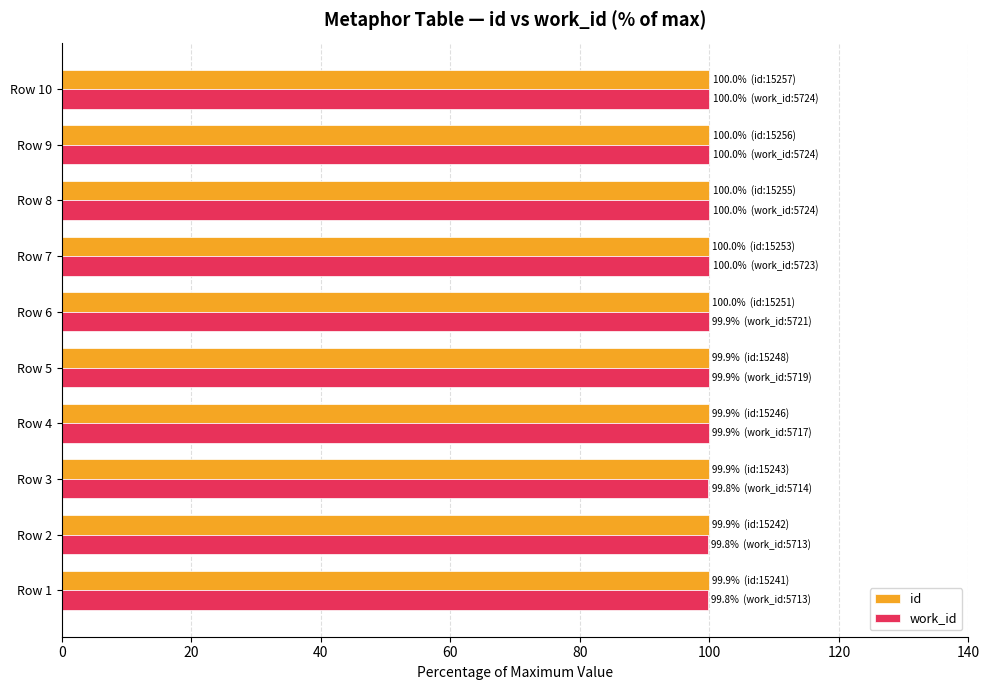

What is the total value across all series at Row 5?

199.9